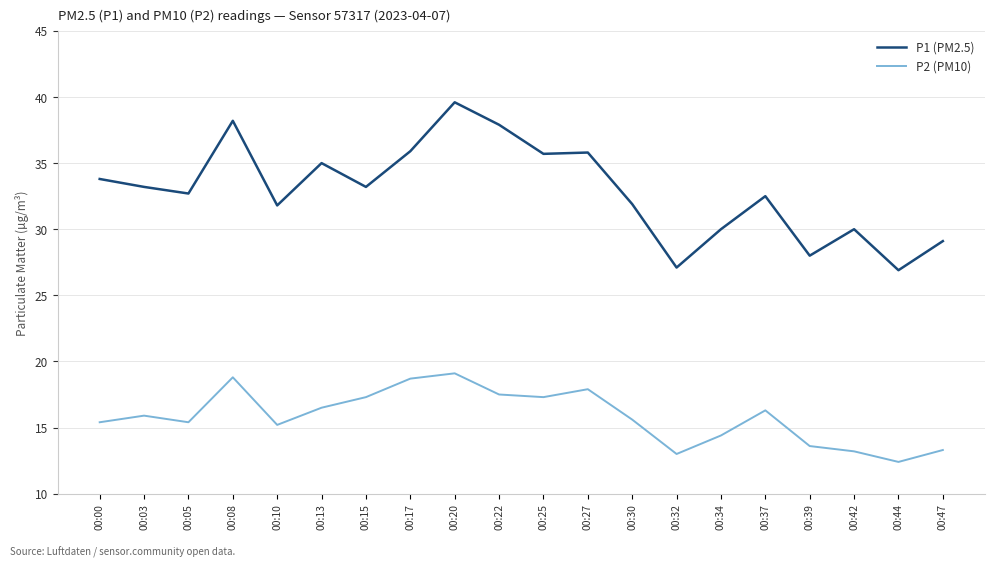

How many lines are shown in the chart?

2